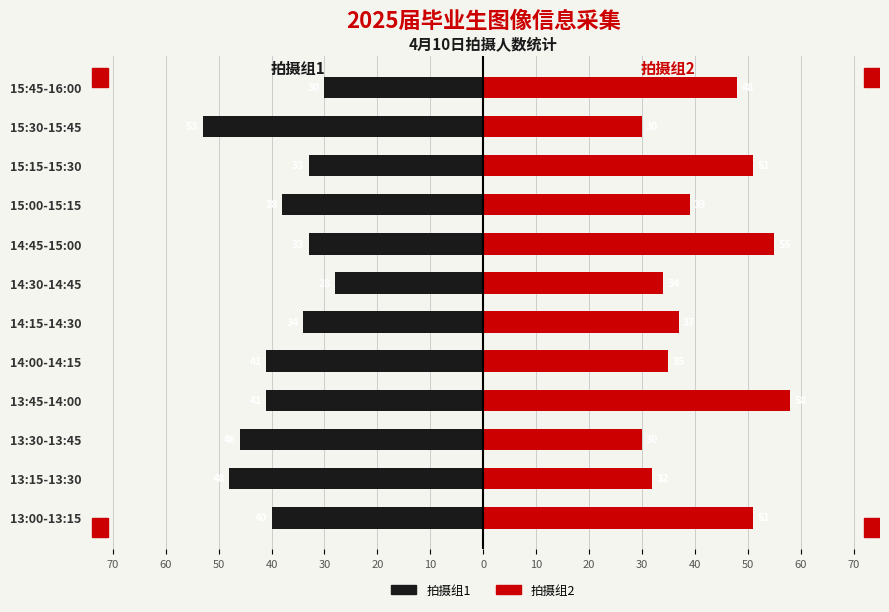

Between 13:15-13:30 and 14:00-14:15, which series saw the biggest shift?

拍摄组1